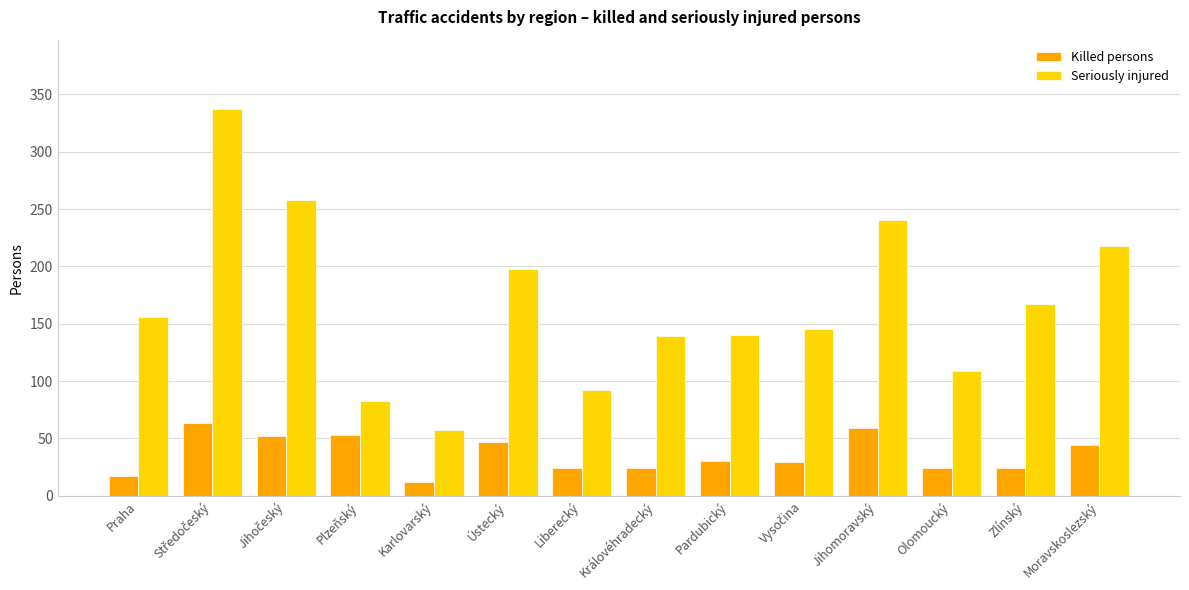

List the series in order of their overall mean, lowest first.

Killed persons, Seriously injured